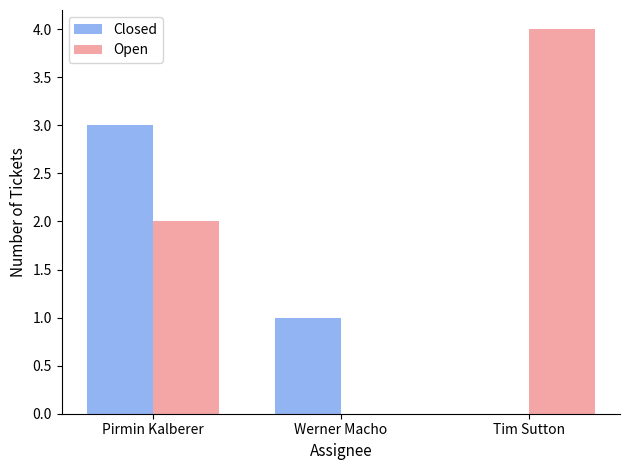

Is it true that Closed equals 0 at Werner Macho?

False